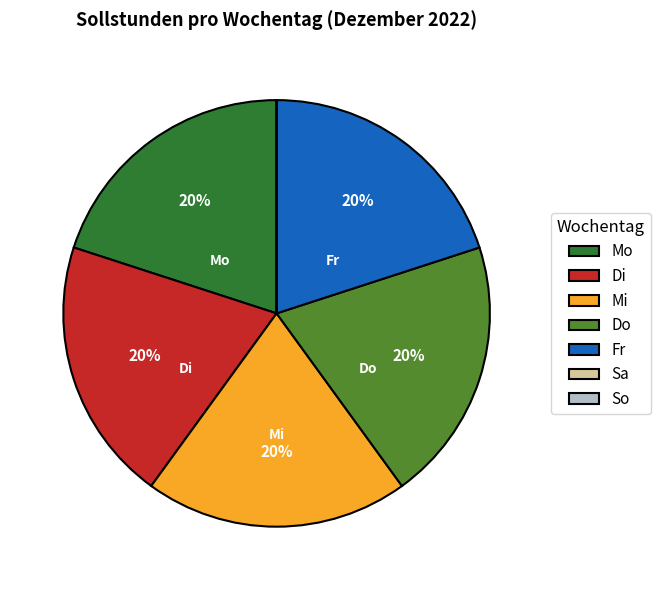

Do Mi and Fr together represent more than half of the pie?

No